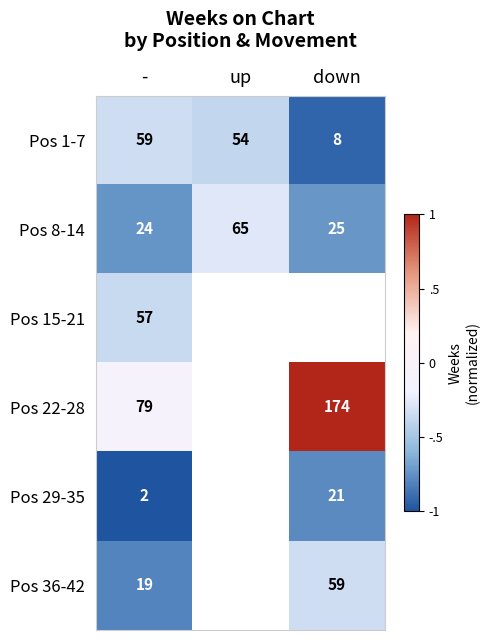

At which category does the chart reach its minimum across all series?

-